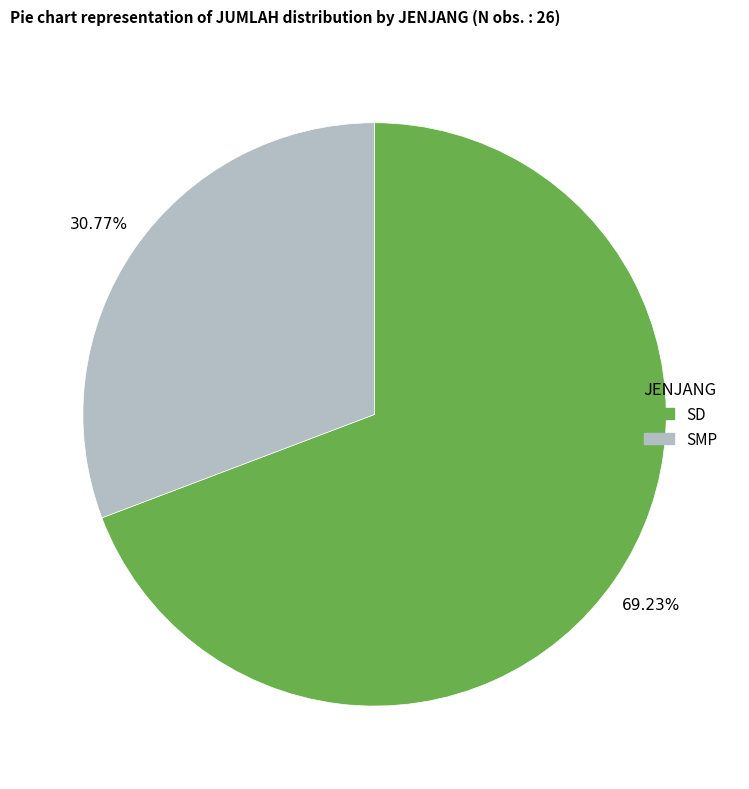

Do SD and SMP together represent more than half of the pie?

Yes